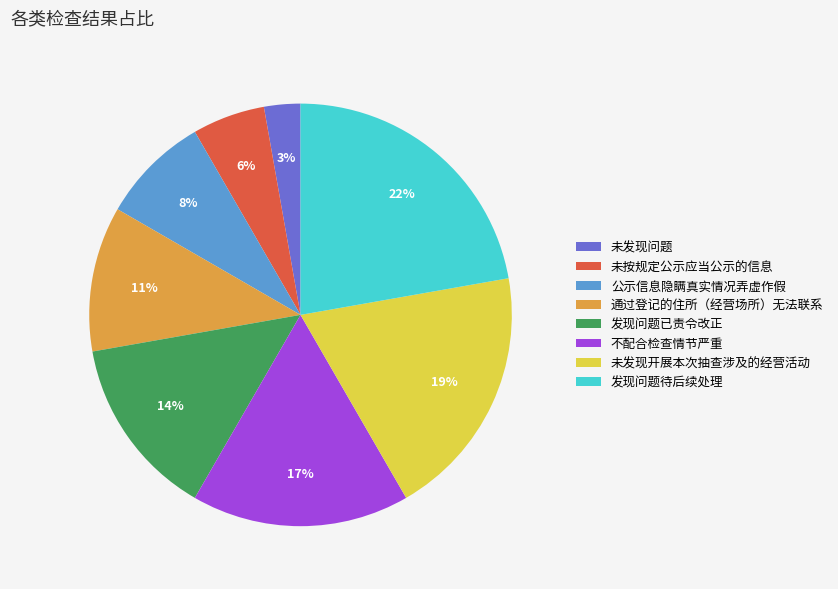

Combined, do 发现问题已责令改正 and 未发现开展本次抽查涉及的经营活动 account for over 50%?

No